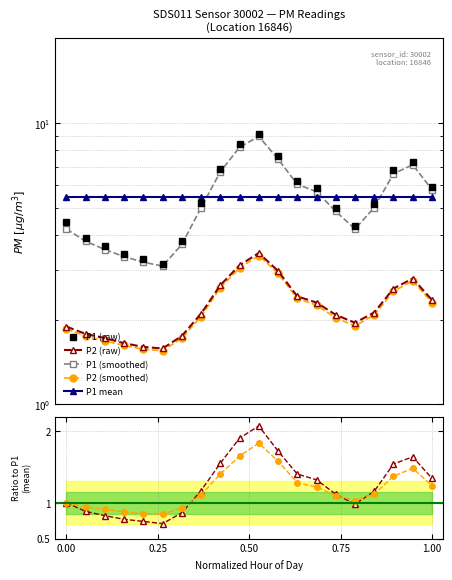

What is the sum of all P2 values?

44.9